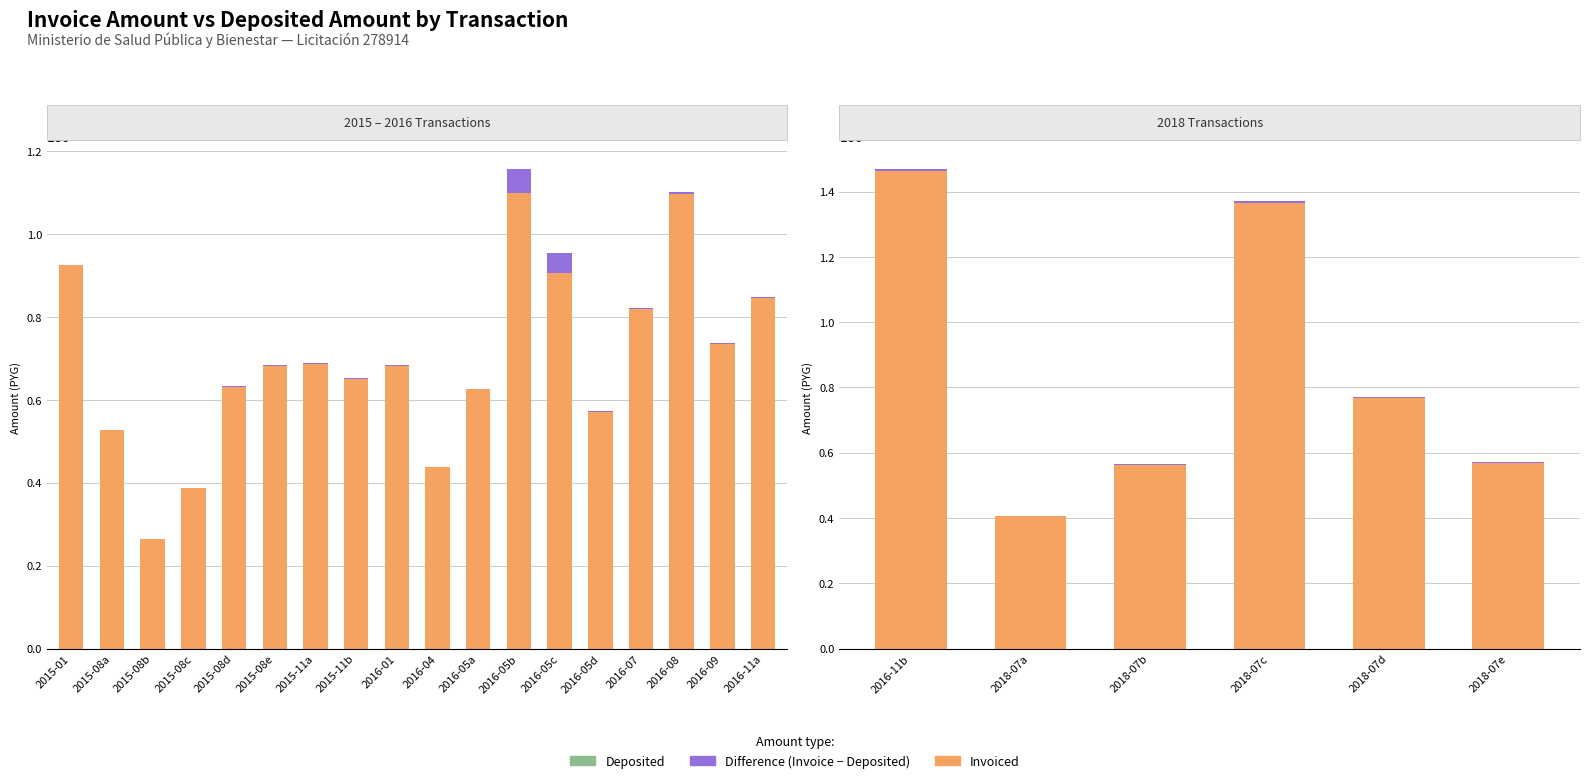

Is the value of monto_depositado_proveedor at 2018-07a greater than the value of difference (factura - depositado) at 2018-07e?

Yes